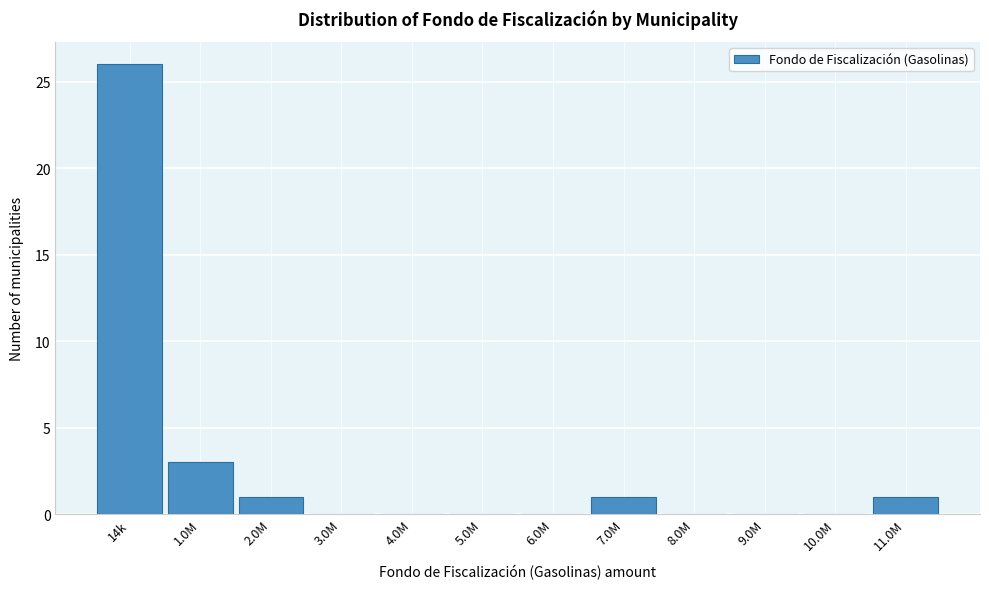

Reading left to right, what are all the values shown in this chart?

14k=26	1.0M=3	2.0M=1	3.0M=0	4.0M=0	5.0M=0	6.0M=0	7.0M=1	8.0M=0	9.0M=0	10.0M=0	11.0M=1